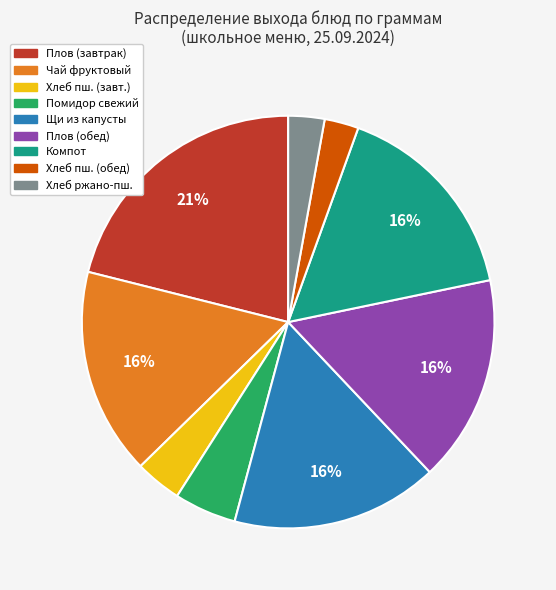

Is there any slice that represents more than half of the pie?

No